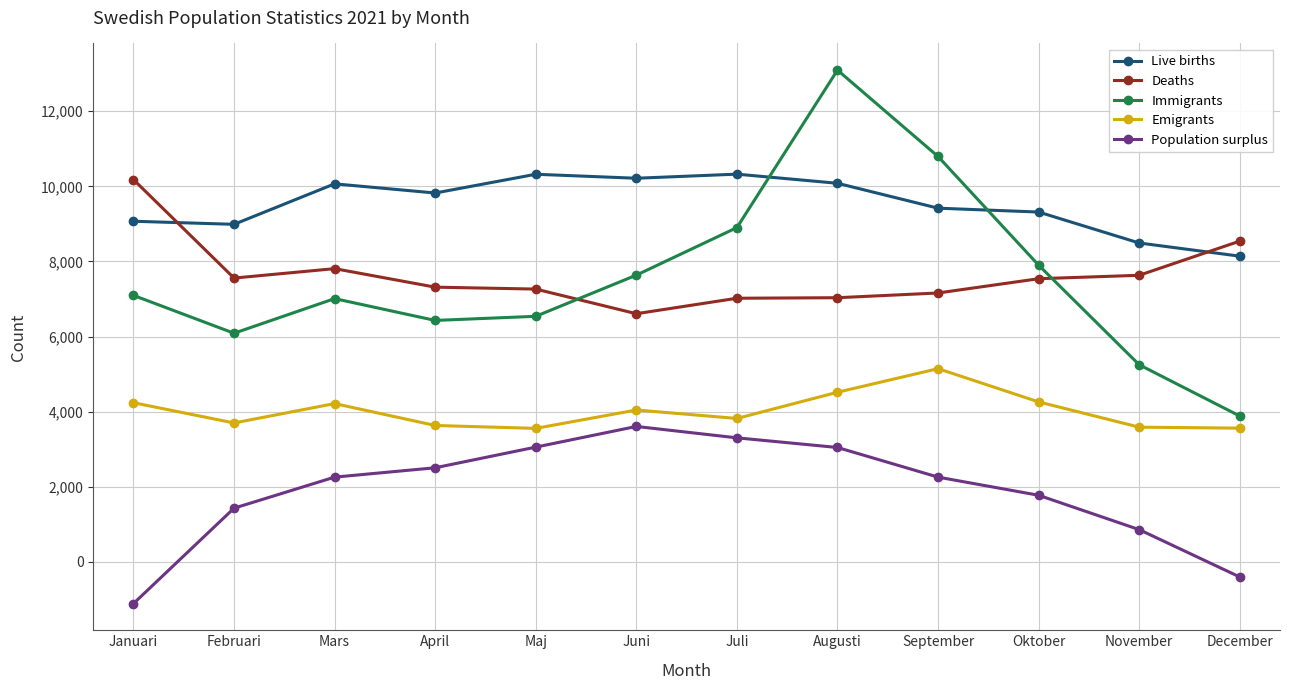

At which category is the sum across all series the highest?

Augusti